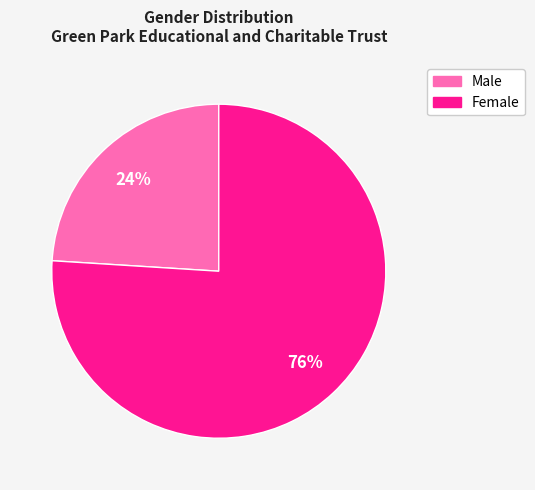

To the nearest percent, what portion does Male represent?

24%